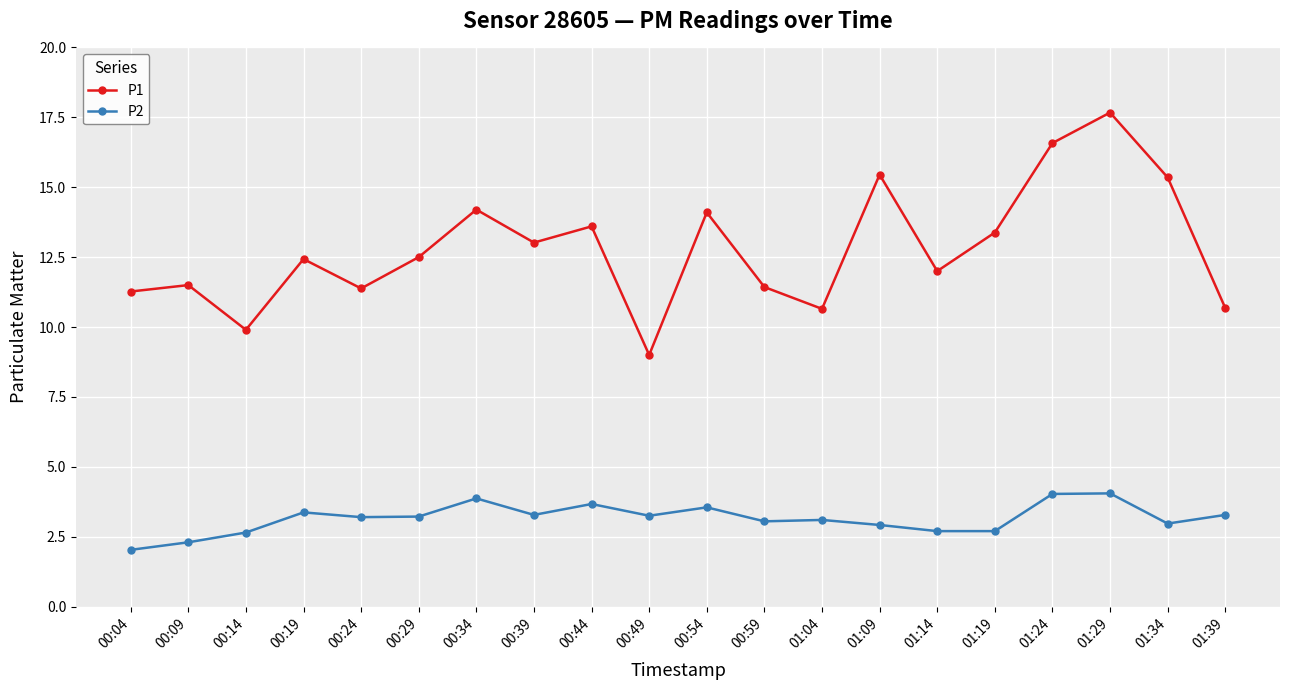

What are all the series names shown in the legend?

P1, P2